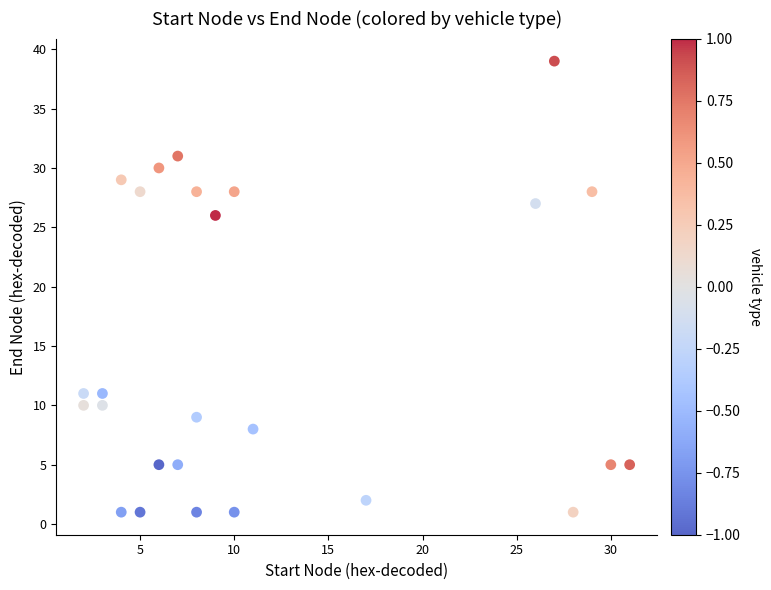

What Y value in the scatter plot is closest to 20?

26